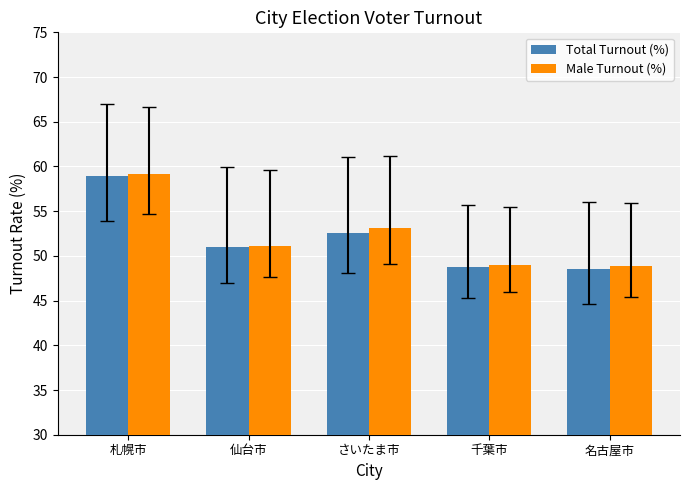

How many data points in Total Turnout (%) are above 50?

3